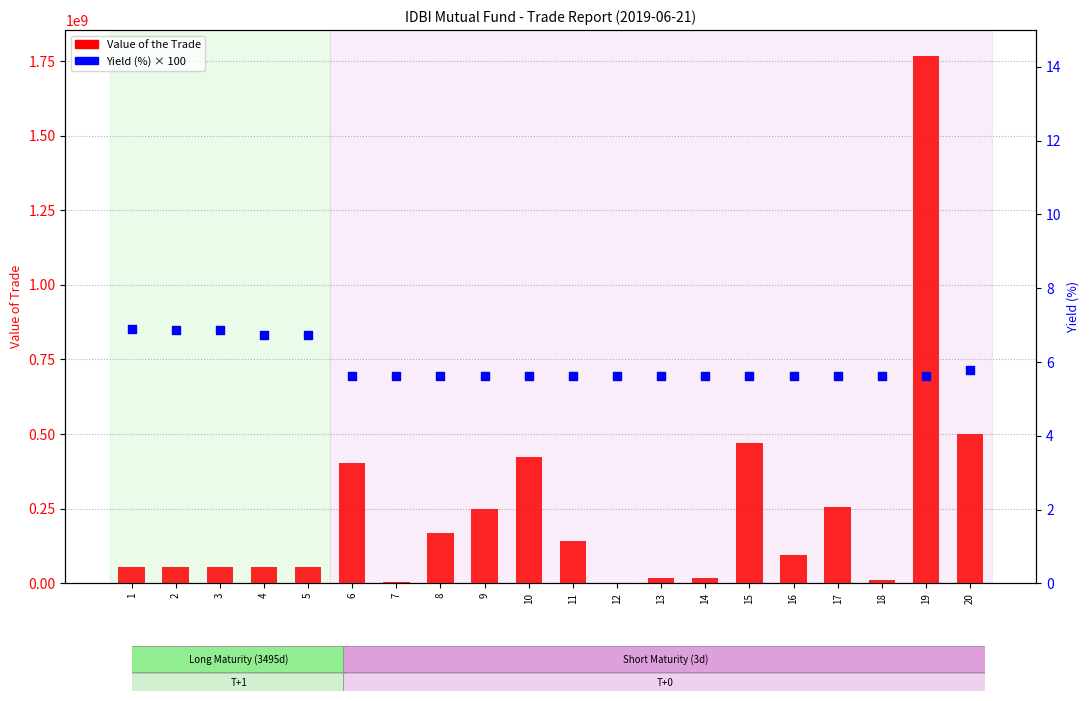

At how many categories does at least one series exceed 1113043956?

1